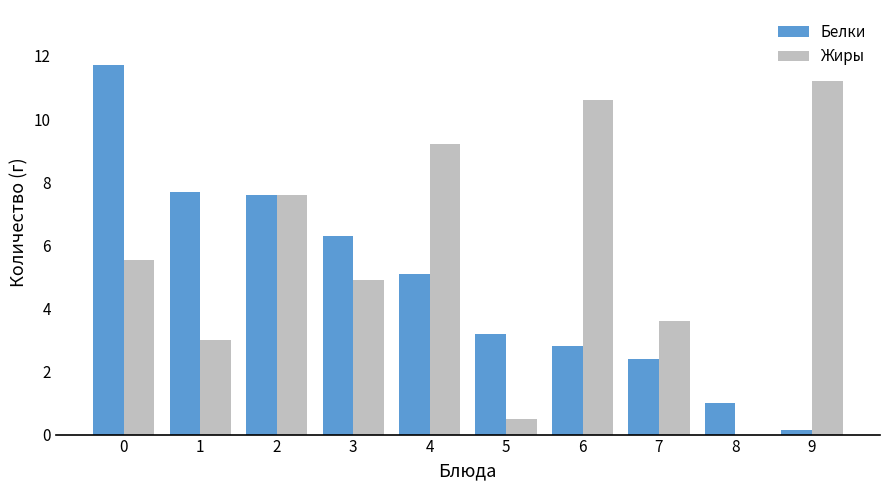

What is the highest value of the Жиры series?

11.2